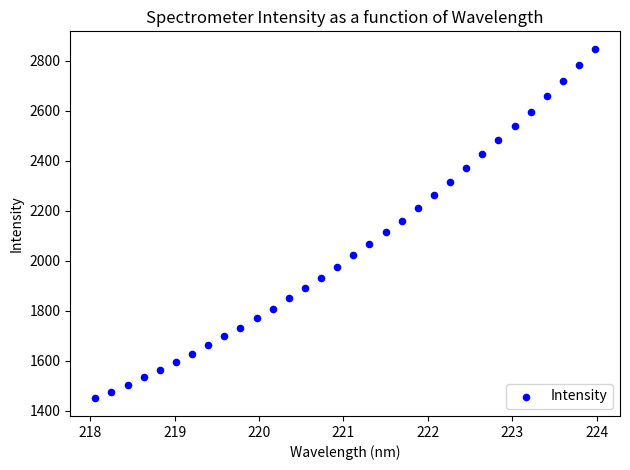

What is the range of Y values (max minus min)?

1398.1